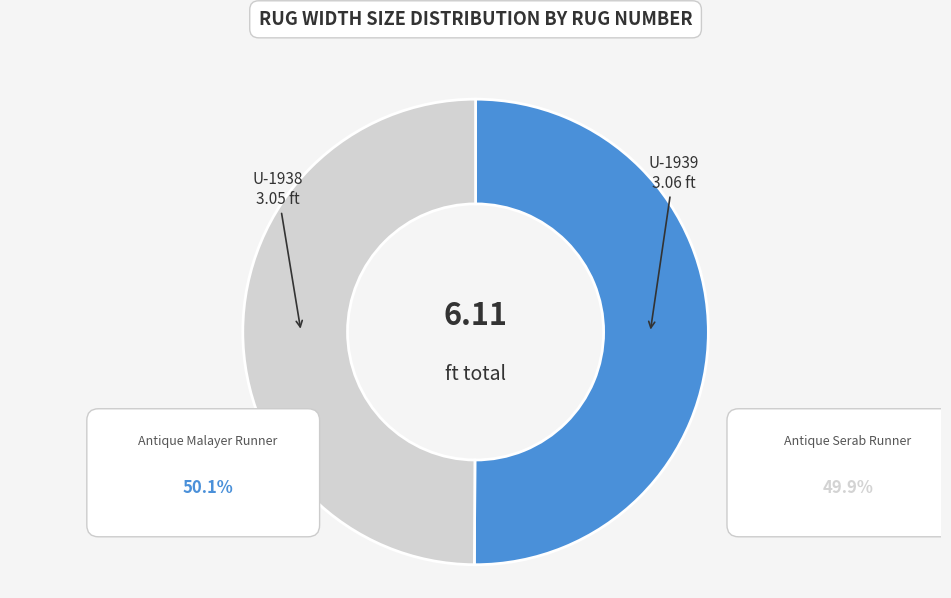

To the nearest percent, what percentage of the pie is U-1938?

50%